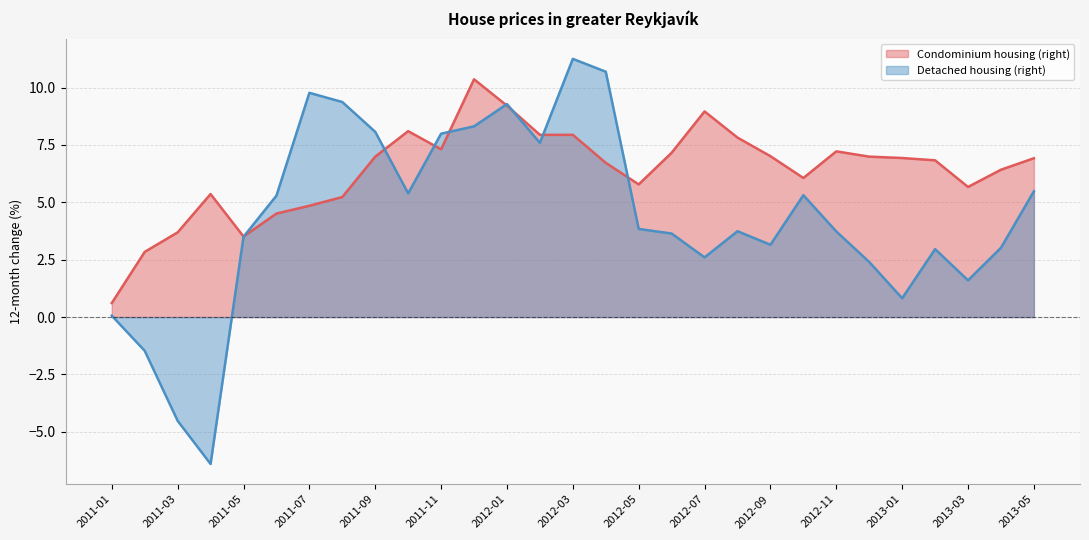

Read the Detached housing (right) value at 19.

3.7